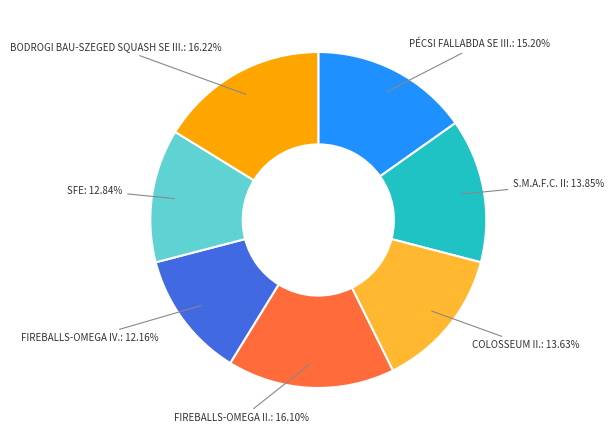

To the nearest percent, what percentage of the pie is PÉCSI FALLABDA SE III.?

15%